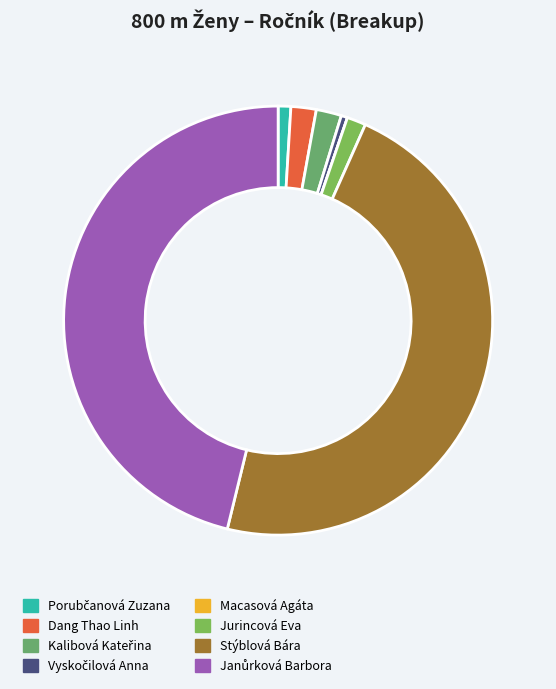

Approximately how many times larger is the value at Vyskočilová Anna compared to Porubčanová Zuzana?

0.5